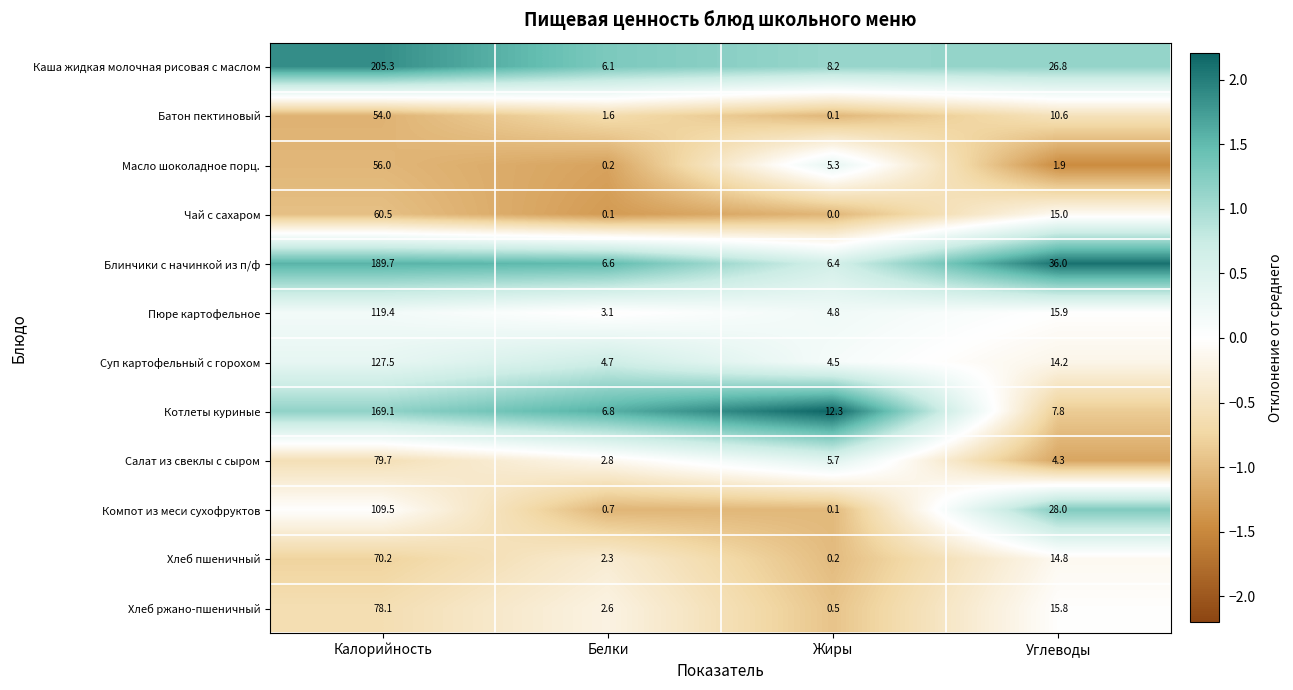

What is the minimum value shown in the chart?

0.0